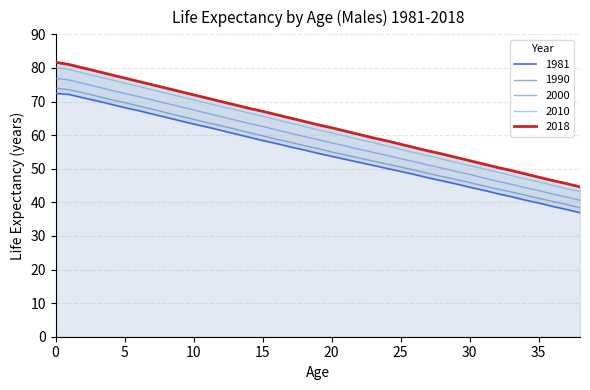

True or false: 2010 and 2018 intersect in this chart.

False